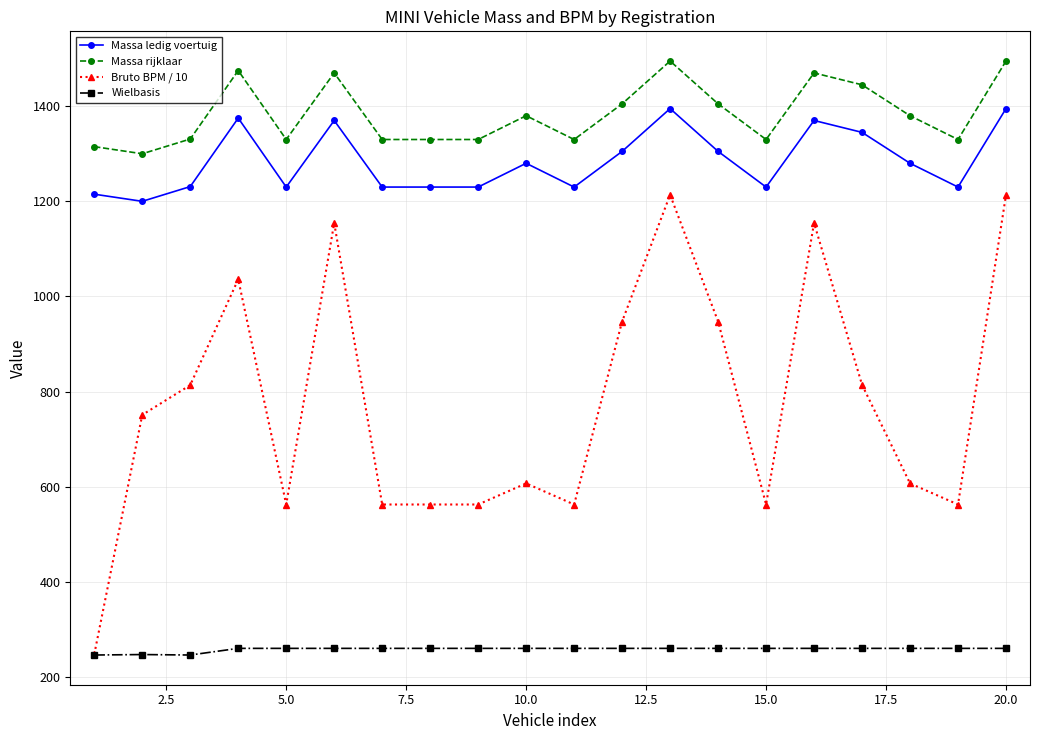

True or false: Massa ledig voertuig has more than 1 points higher than both neighbors.

True